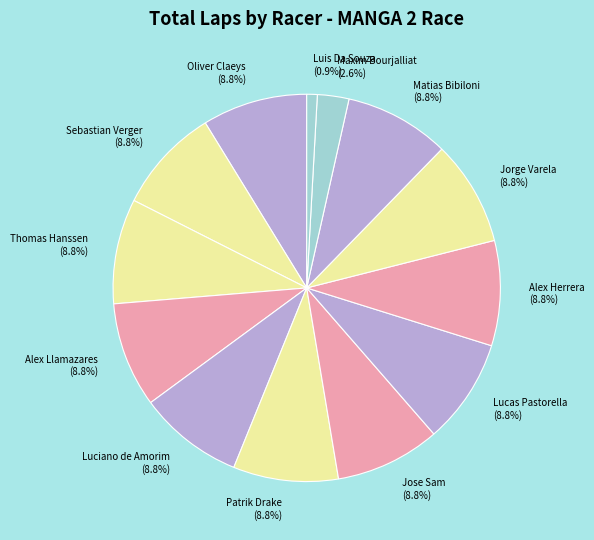

How many slices are in this pie chart?

13